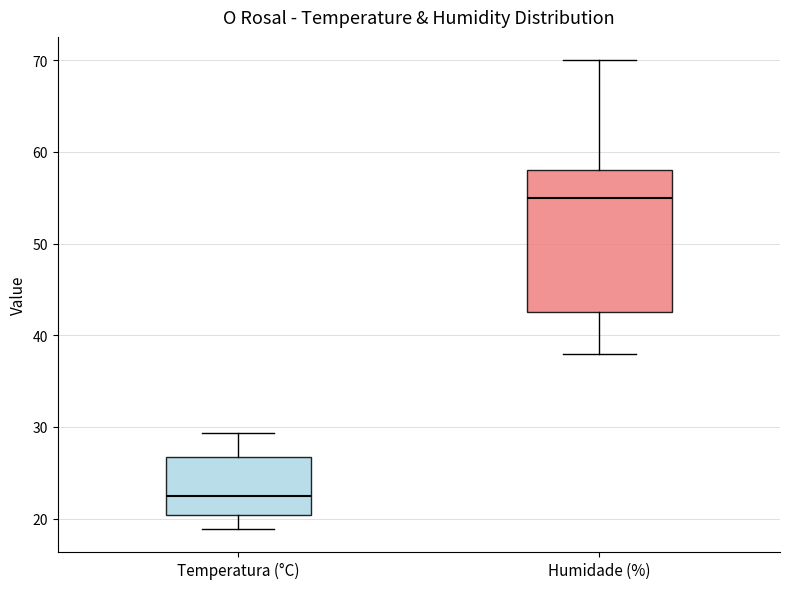

Which box's median line is the highest?

Humidade (%)